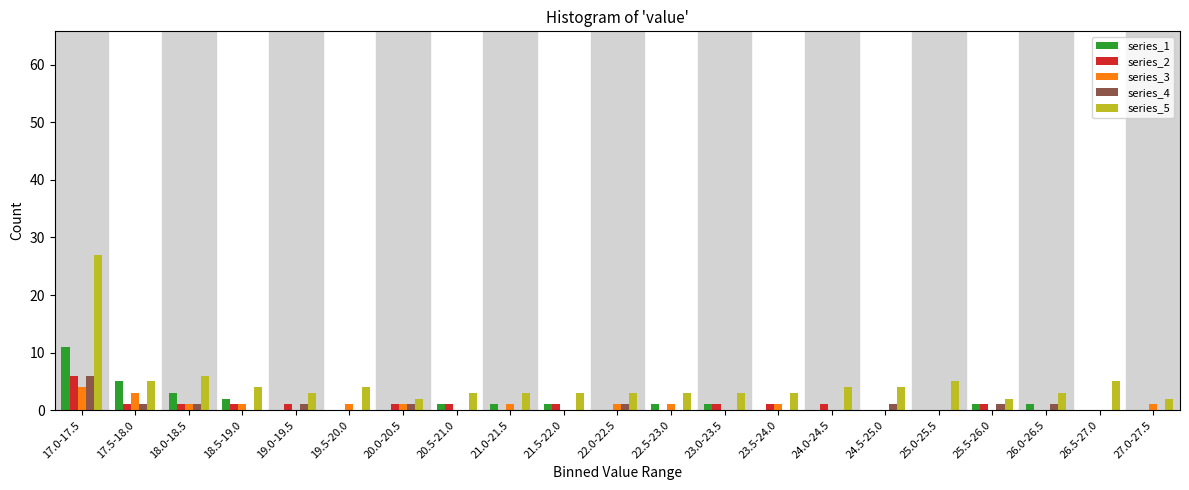

Which category has the highest value in the series_5 series?

17.0-17.5